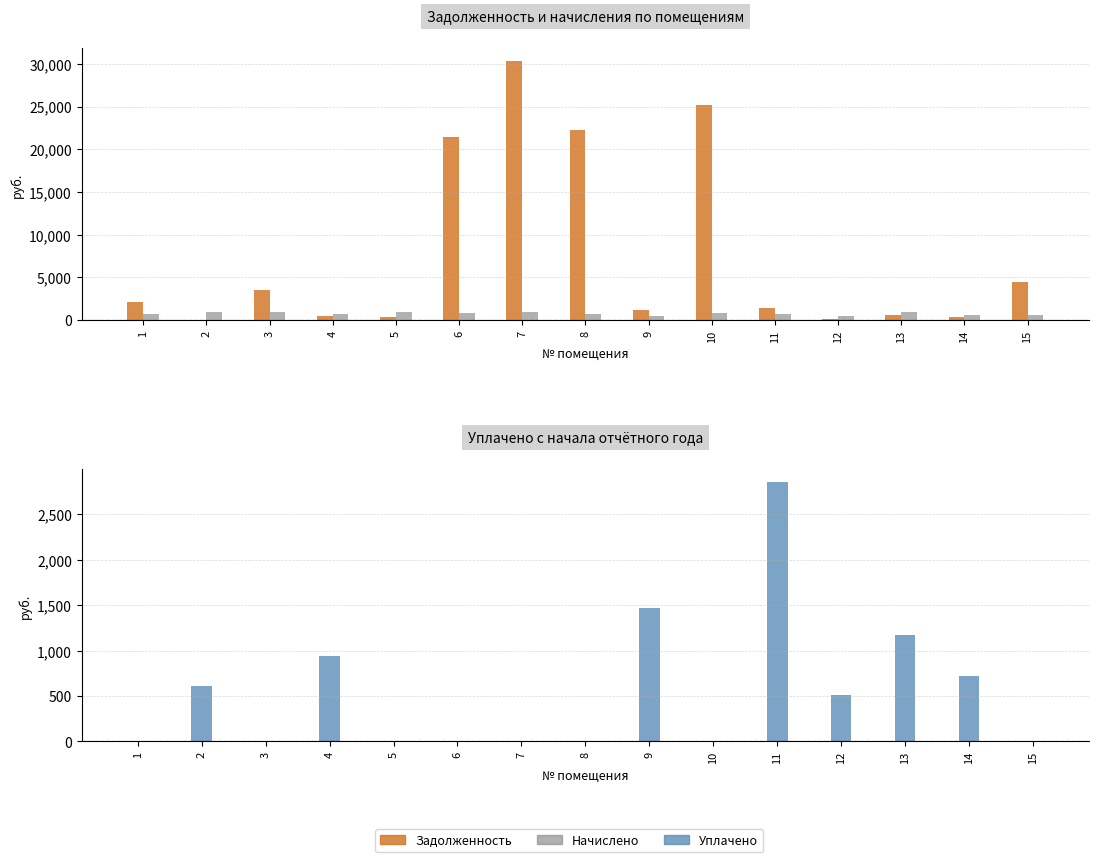

Reading left to right, extract all data points from this chart.

zadolzhennost: 2084.2	0.0	3463.0	468.5	314.8	21433.7	30306.5	22282.8	1172.3	25134.6	1411.0	170.7	588.3	360.4	4477.3
nachisleno: 694.8	912.7	944.5	702.8	944.5	828.4	996.9	733.0	440.4	826.8	706.0	512.0	882.5	540.6	547.0
uplacheno: 0.0	608.4	0.0	937.0	0.0	0.0	0.0	0.0	1464.3	0.0	2853.6	512.0	1176.6	720.8	0.0